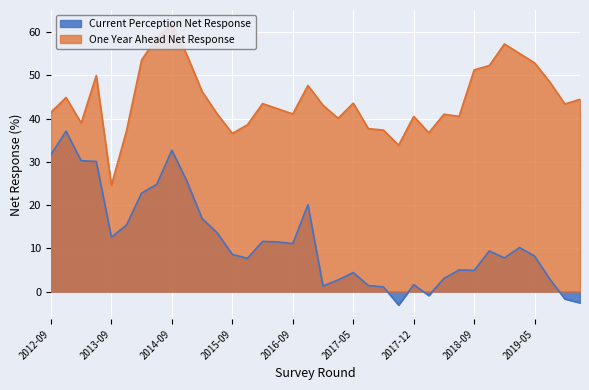

True or false: One Year Ahead Net Response and Current Perception Net Response intersect in this chart.

False